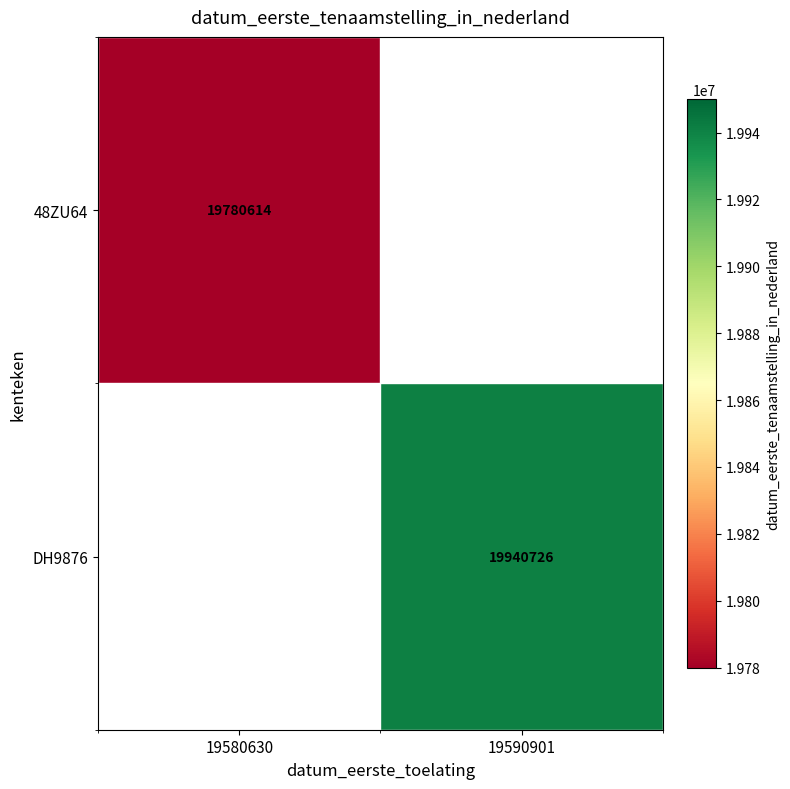

The 48ZU64 series shows 19780614 at 19580630. True or false?

True